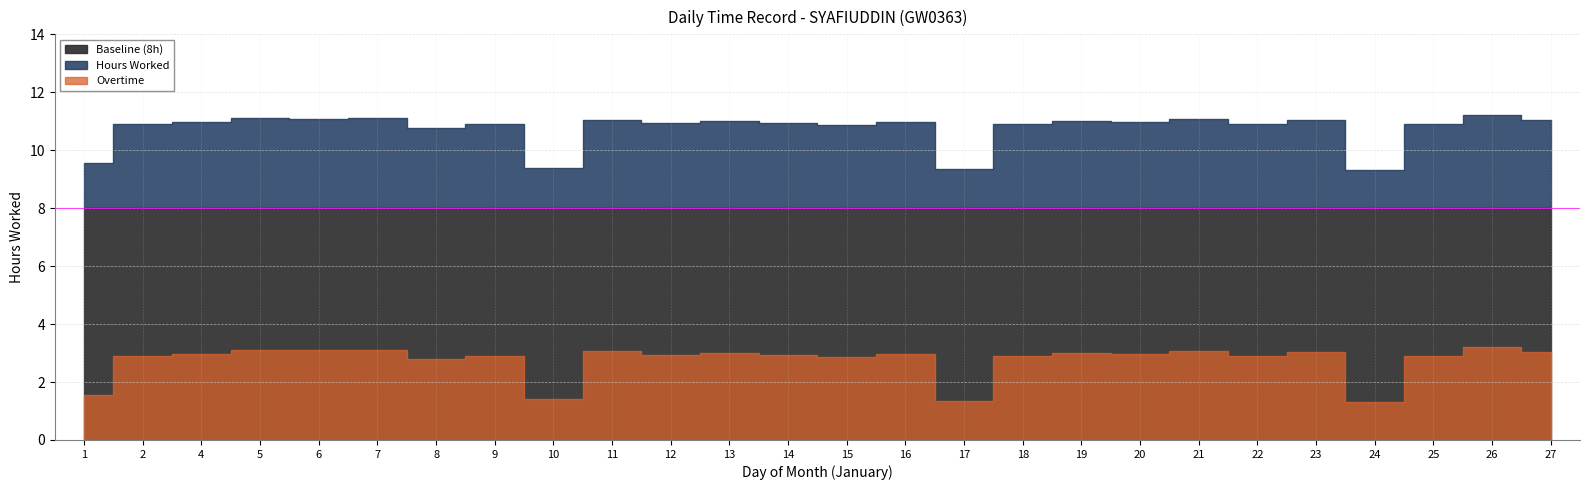

At how many categories does at least one series exceed 5?

26